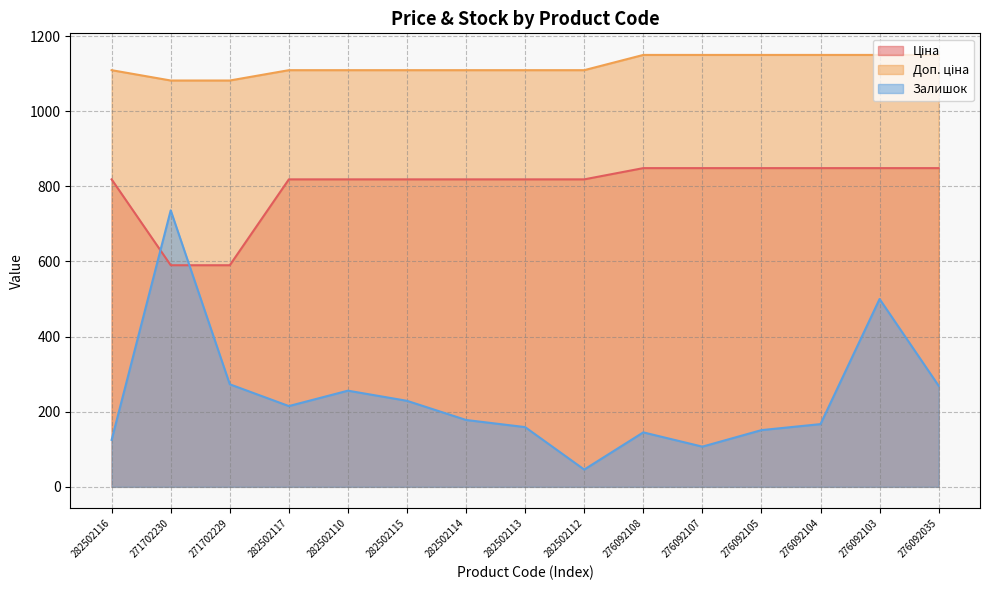

Where is Доп. ціна nearest to the value 1115?

282502116